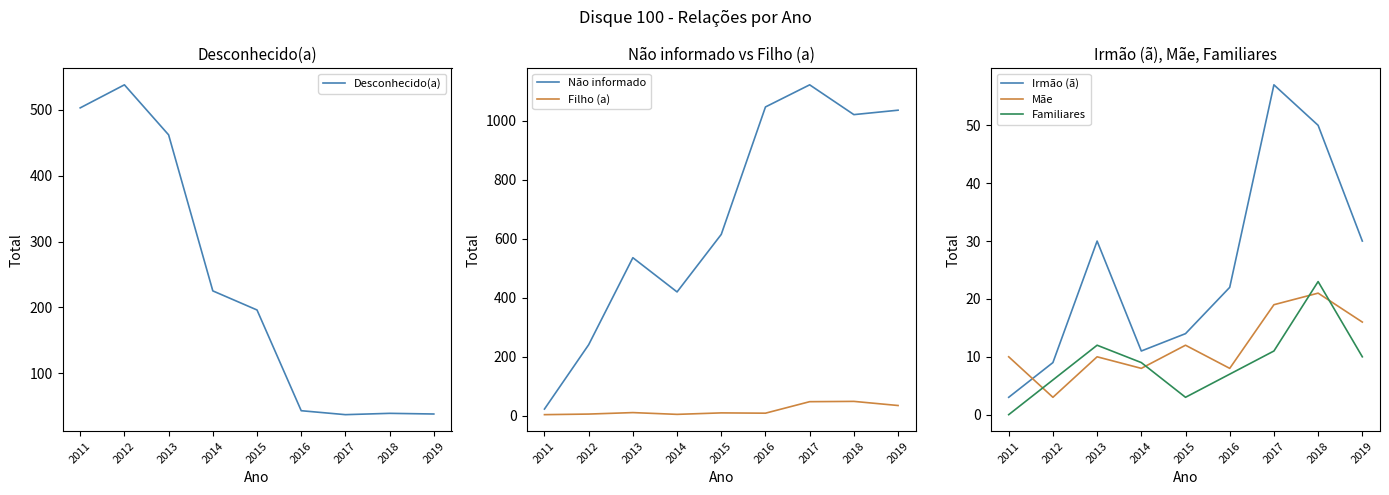

Reading left to right, list all the values displayed in this chart.

Desconhecido(a): 503	538	462	225	196	43	37	39	38
Não informado: 22	240	535	419	614	1046	1121	1020	1035
Filho (a): 3	5	10	4	9	8	47	48	34
Irmão (ã): 3	9	30	11	14	22	57	50	30
Mãe: 10	3	10	8	12	8	19	21	16
Familiares: 0	6	12	9	3	7	11	23	10